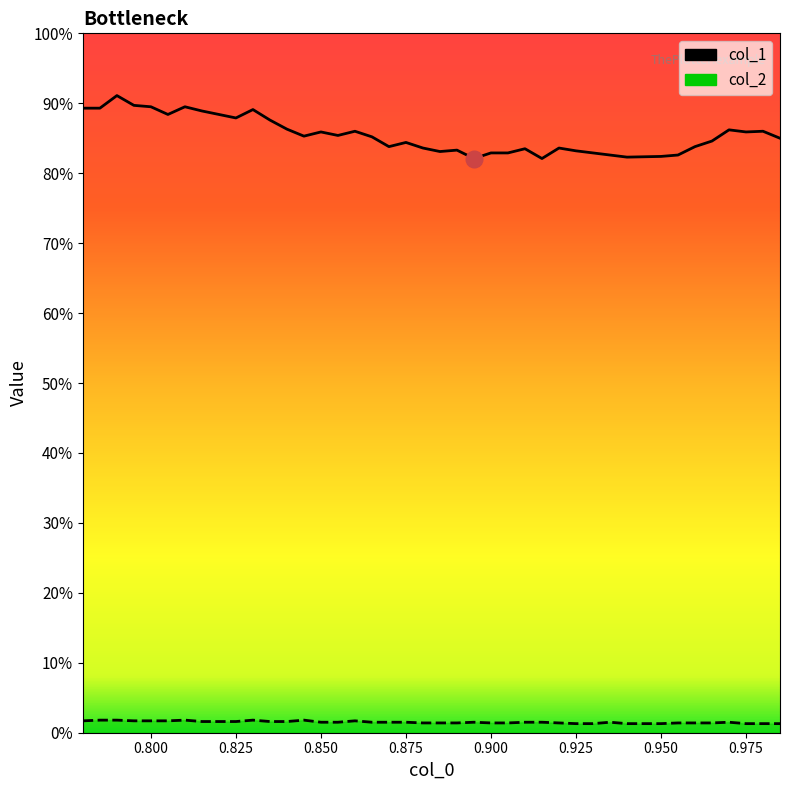

How many interior local peaks does the col_2 series have?

7